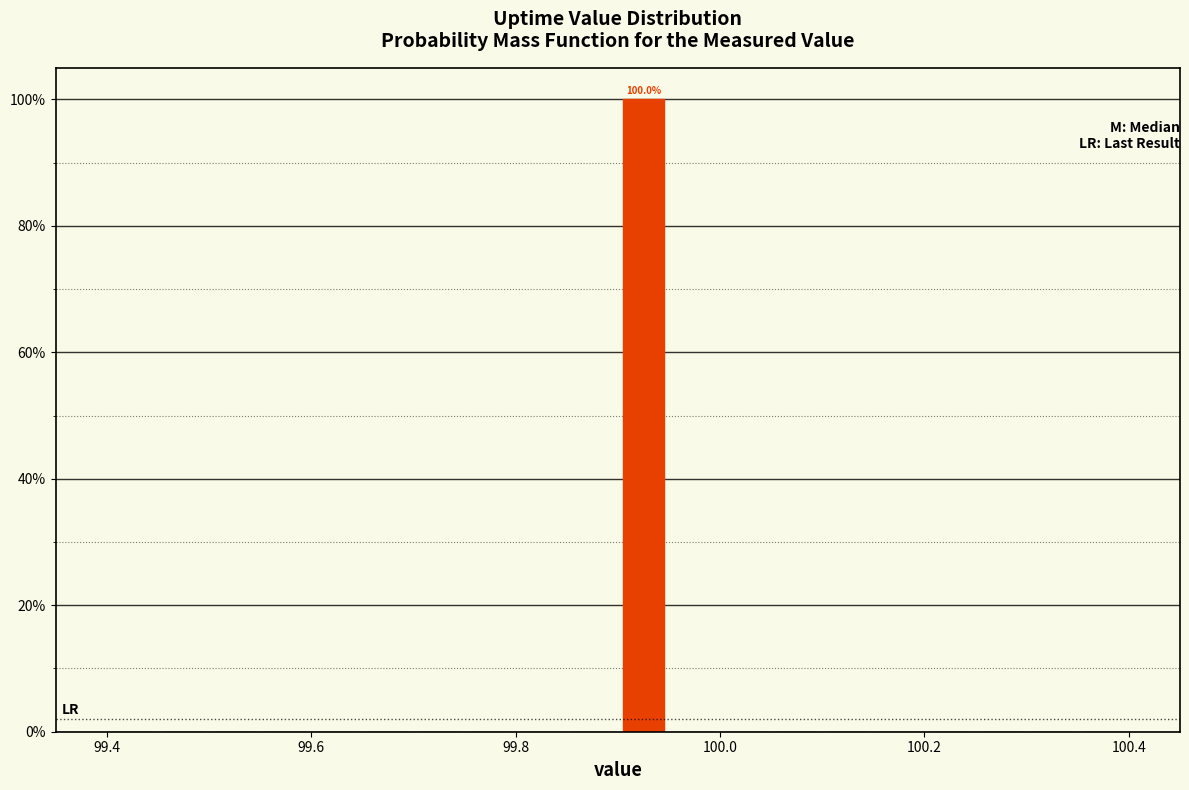

Around what value on the x-axis is the tallest bar? Give the approximate position of its centre, as read against the axis.

99.92